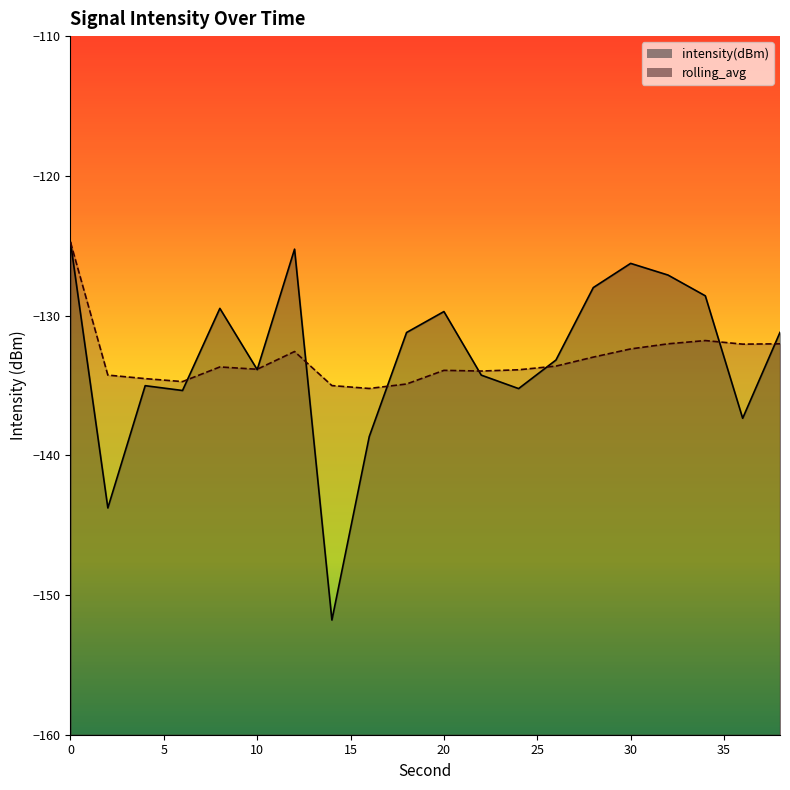

Which series changed the most between 16 and 26?

intensity(dBm)